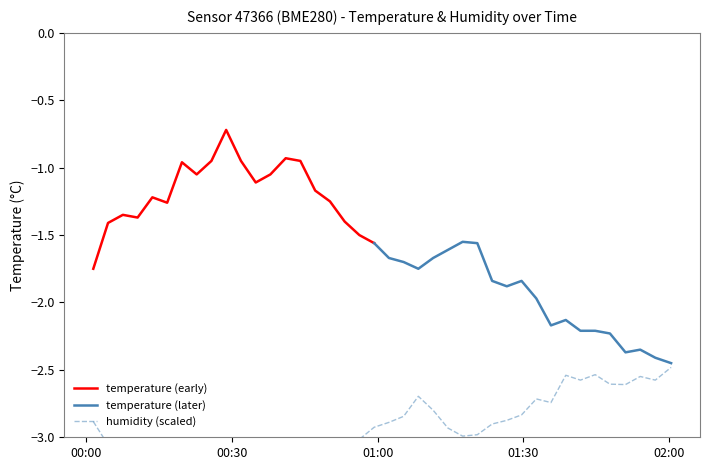

What is the highest value of the temperature (early) series?

-0.7